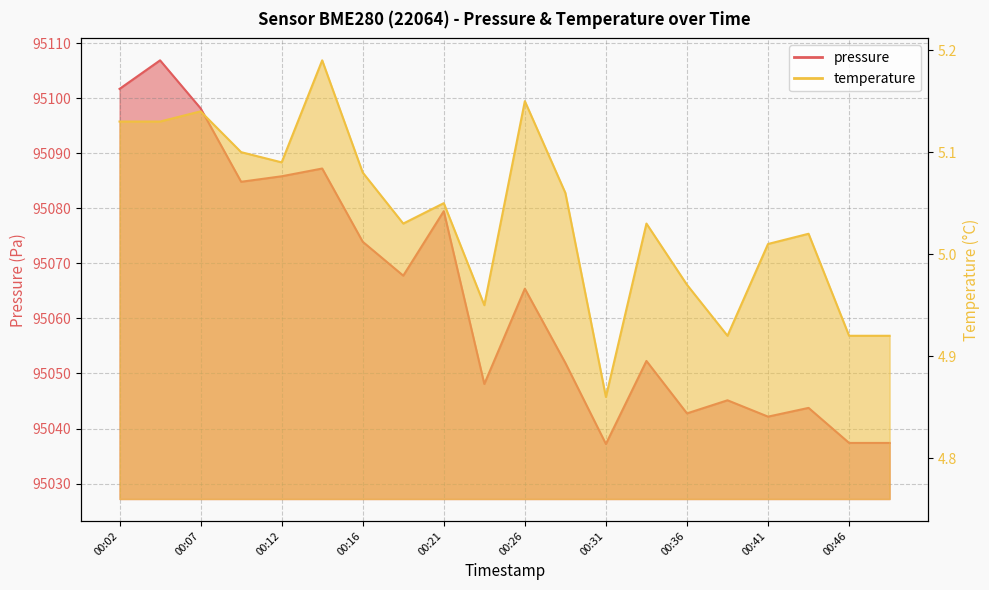

Which has a higher value, 00:34 or 00:31?

00:34